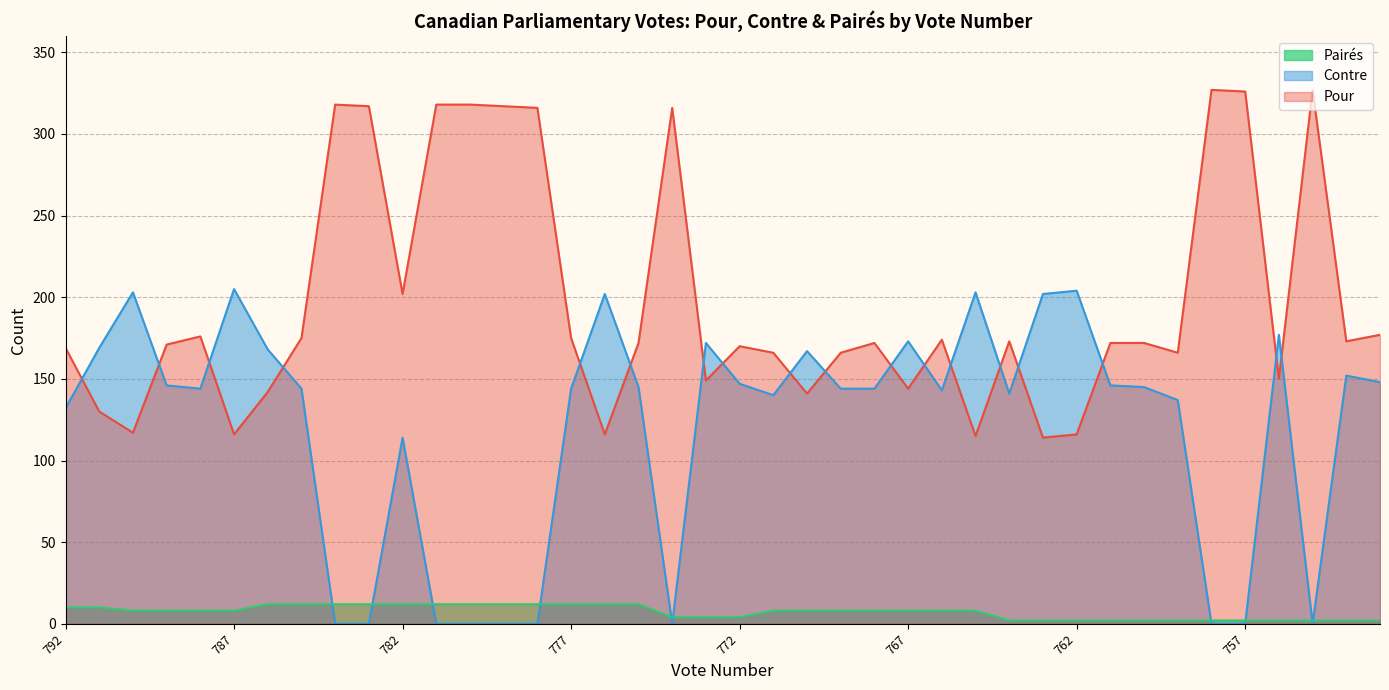

At how many categories does at least one series exceed 81?

40